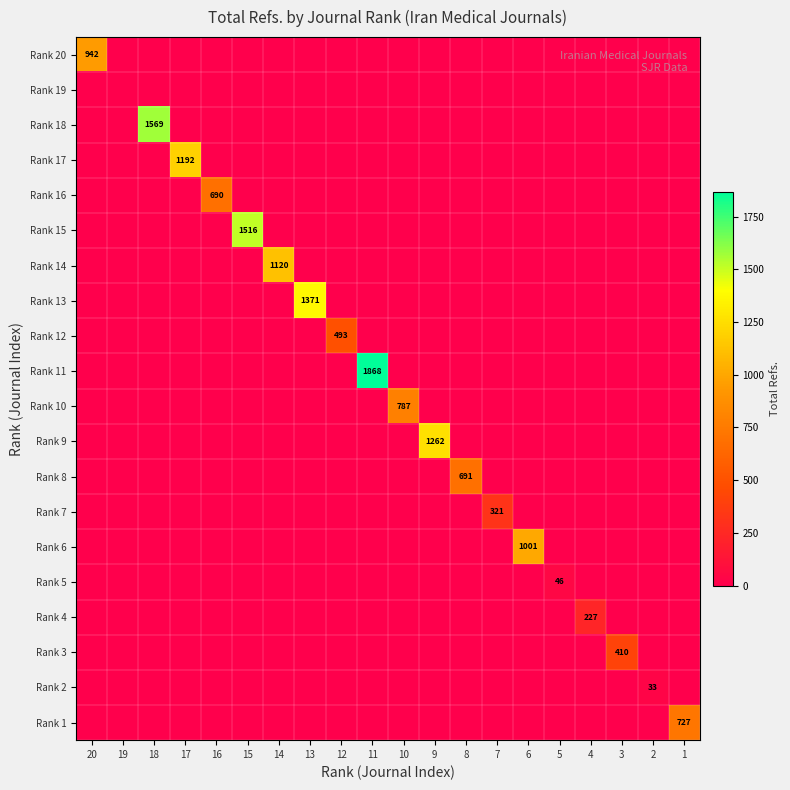

What is the total value across all series at 15?

1516